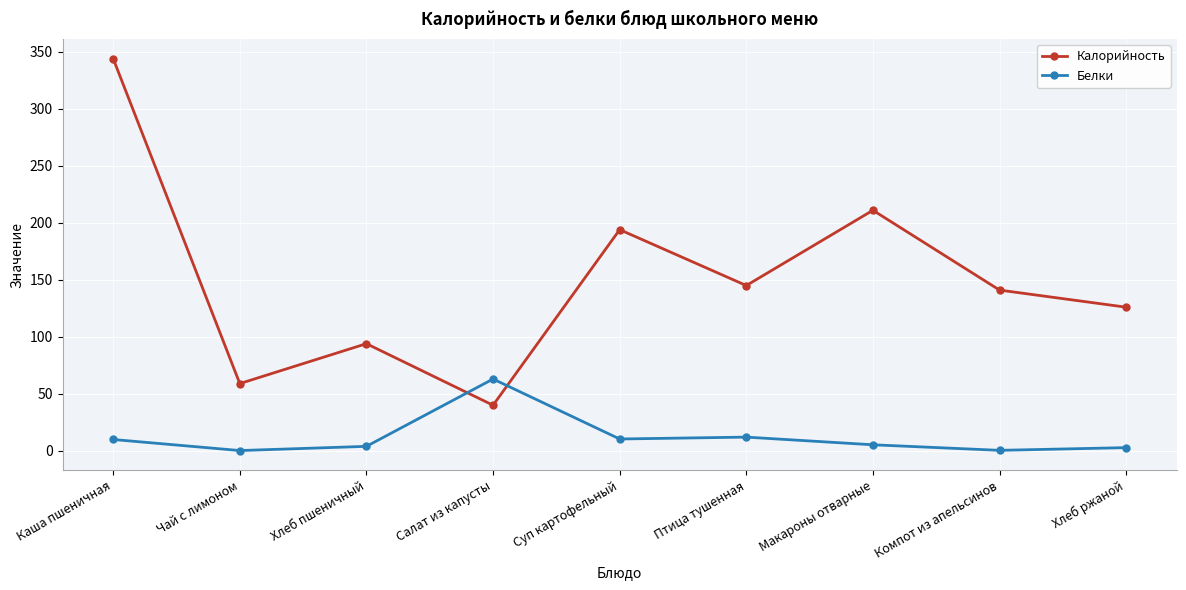

In Калорийность, how many points are lower than both neighbors (excluding endpoints)?

3